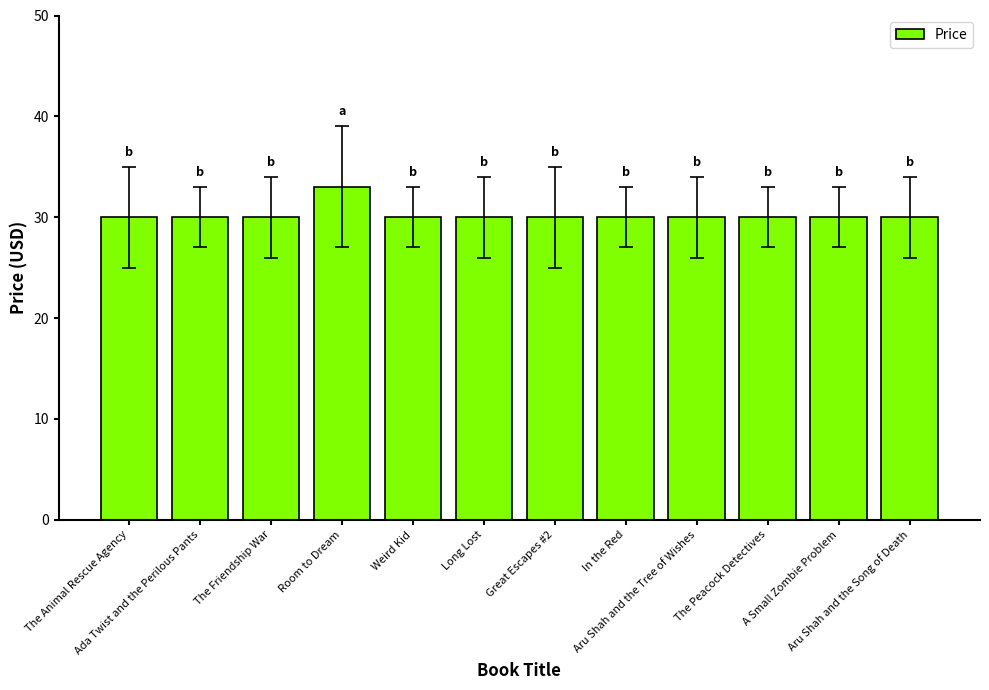

True or false: the data shows 30 at Great Escapes #2.

True